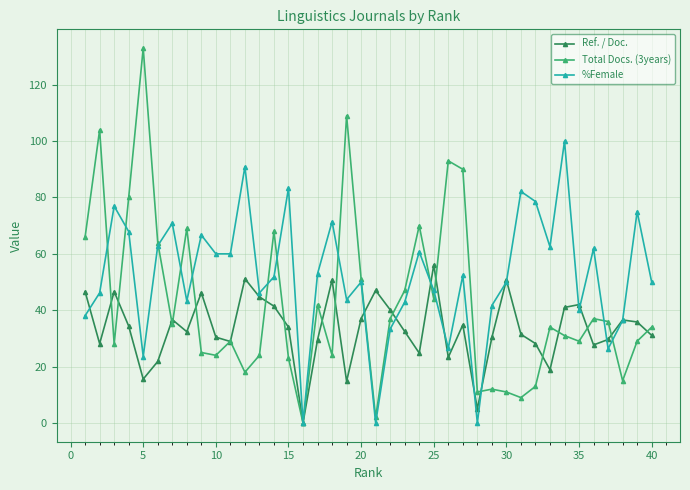

Which series has the largest range (max minus min)?

Total Docs. (3years)